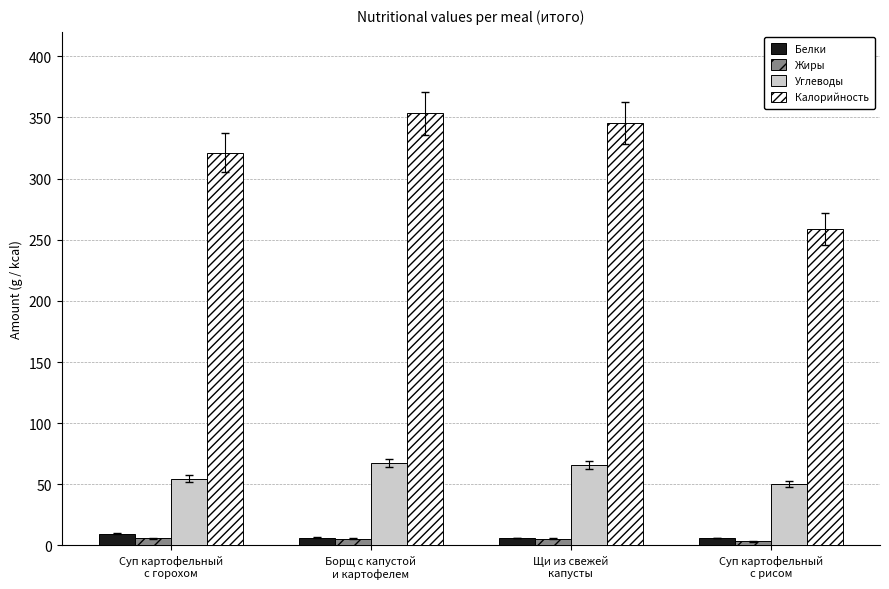

Is it true that Калорийность equals 464.6 at Борщ с капустой
и картофелем?

False